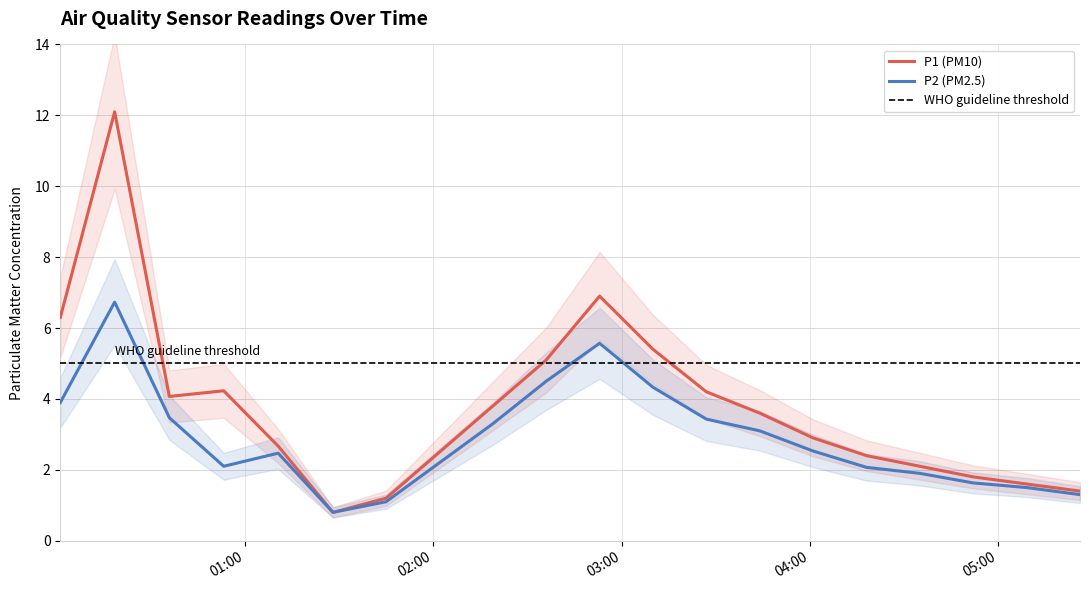

What is the average value of the P1 (PM10) series?

3.8